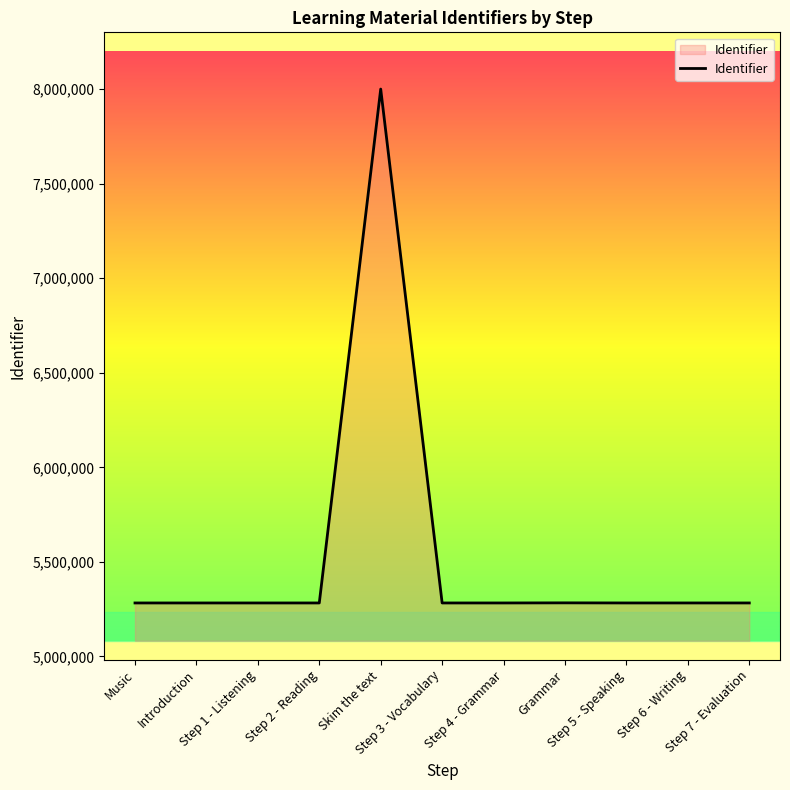

What is the maximum value shown in the chart?

8000702